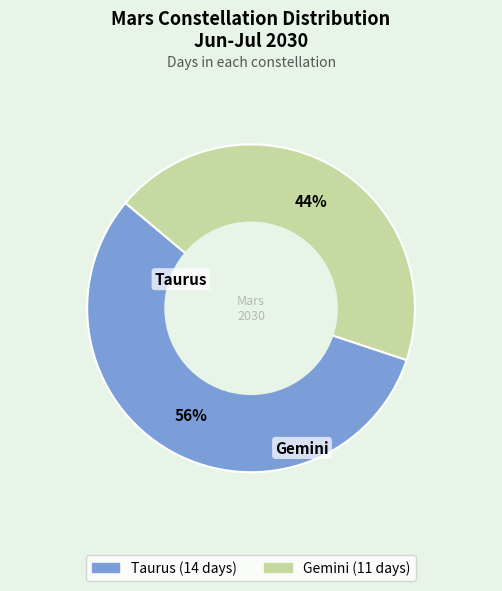

How many slices are in this pie chart?

2